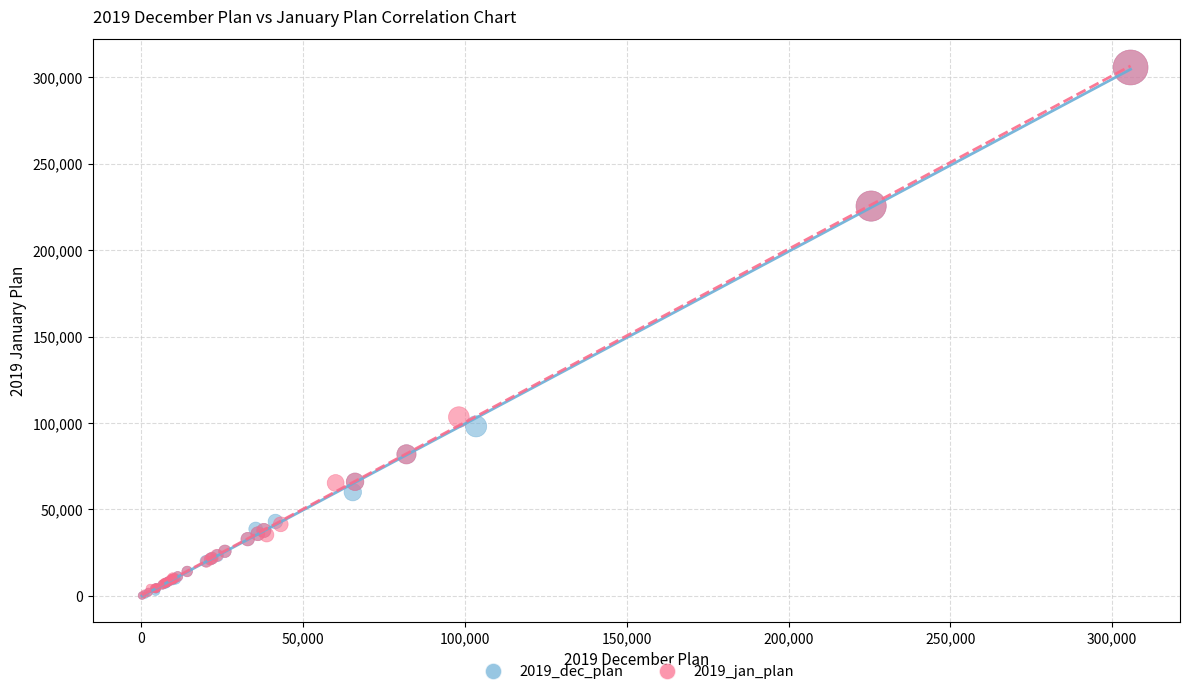

What are all the series names shown in the legend?

2019_dec_plan, 2019_jan_plan